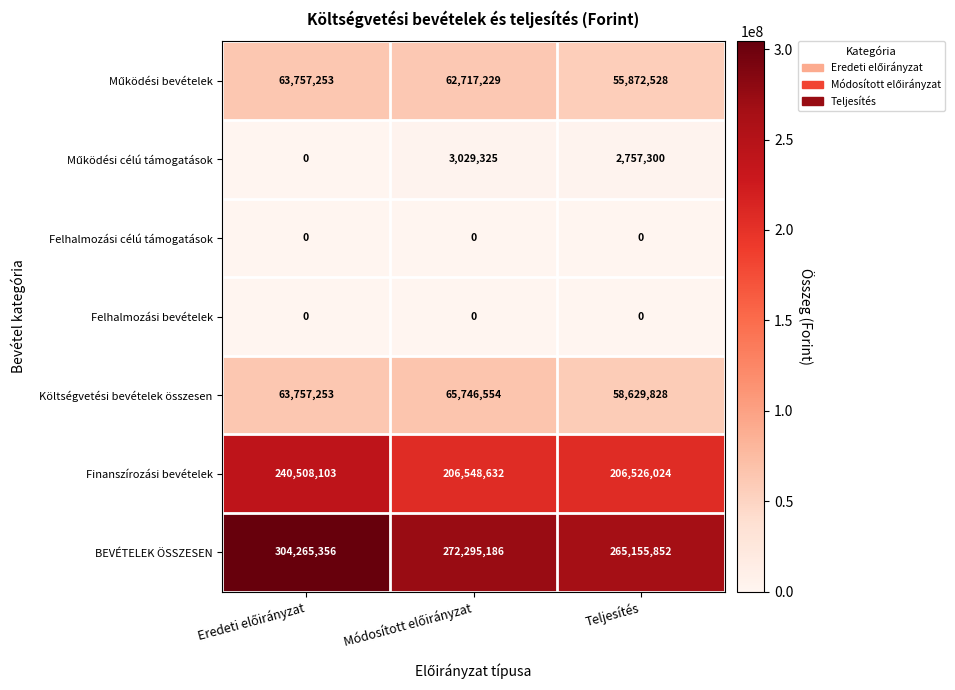

Which series has the widest spread of values?

BEVÉTELEK ÖSSZESEN